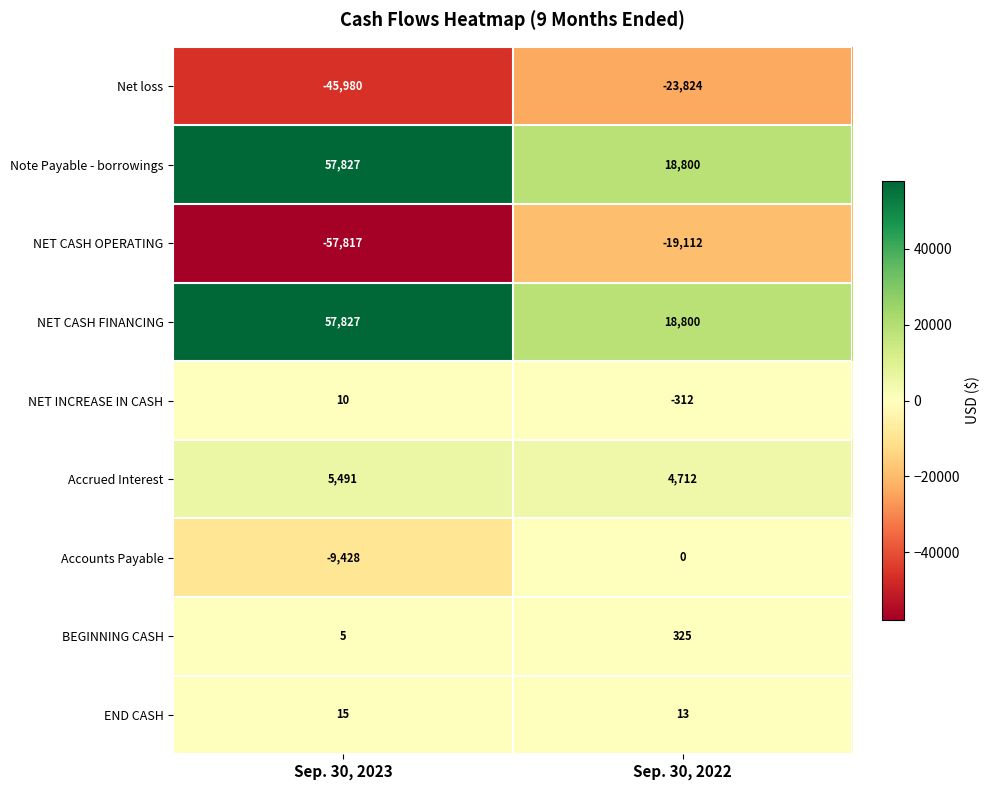

What is the sum of the NET CASH FINANCING values at Sep. 30, 2022 and Sep. 30, 2023?

76627